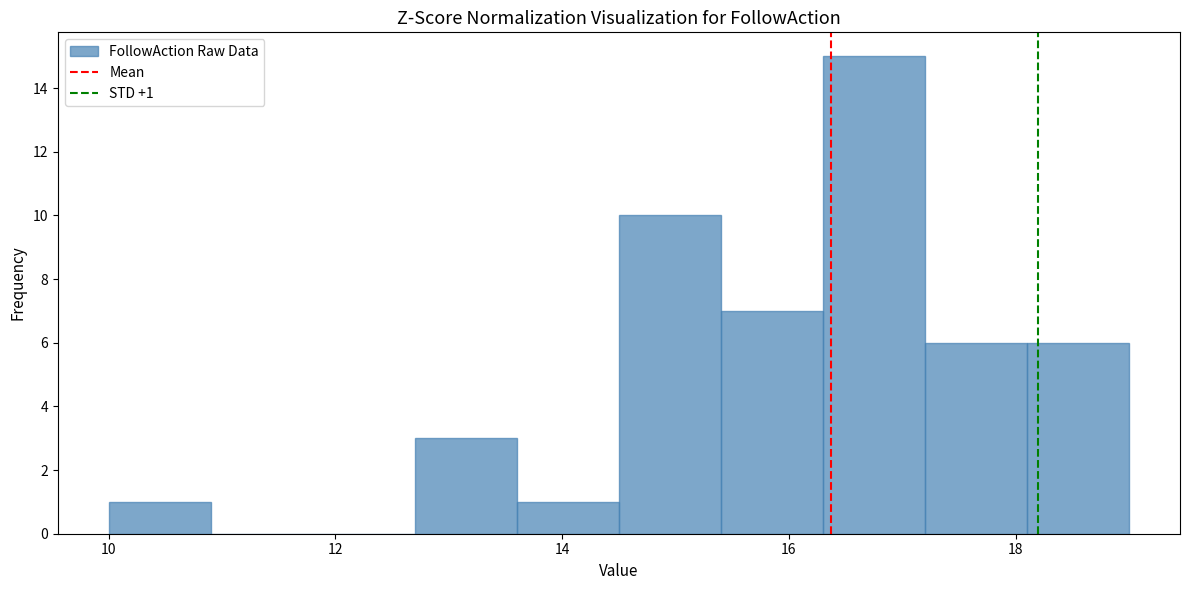

Over which range of the x-axis is the bar tallest?

16.3 to 17.2